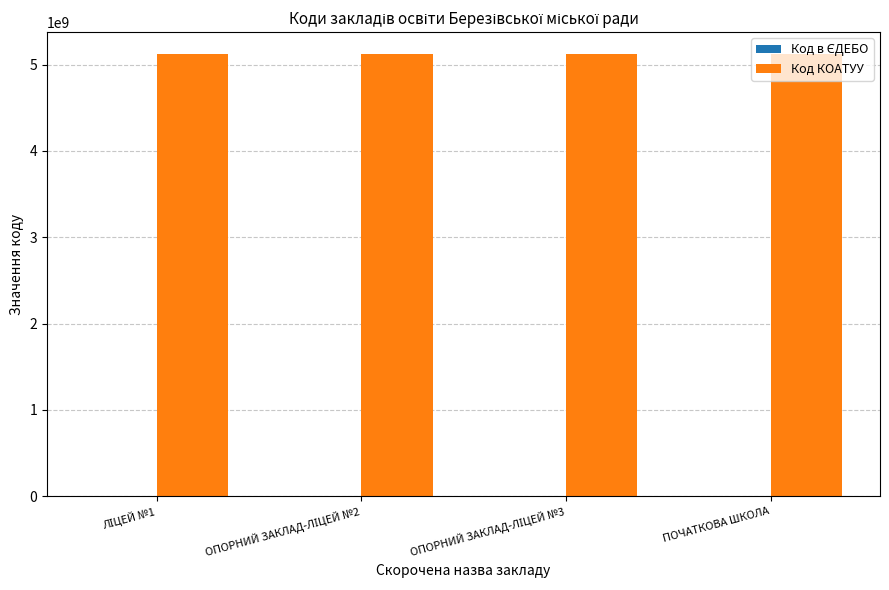

What is the sum of all Код КОАТУУ values?

20484840400